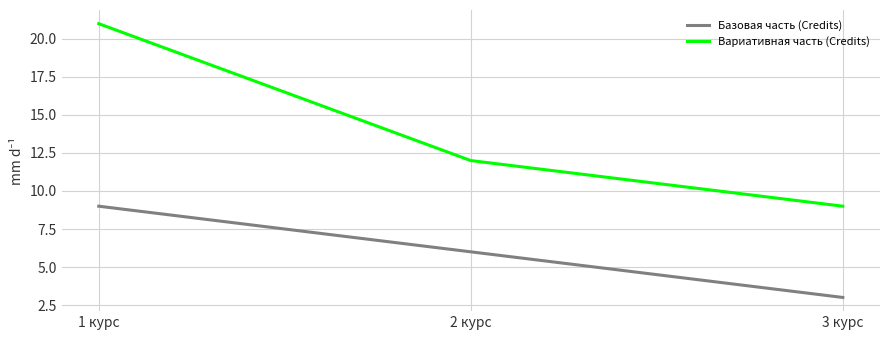

What position from the right is 2 курс?

2